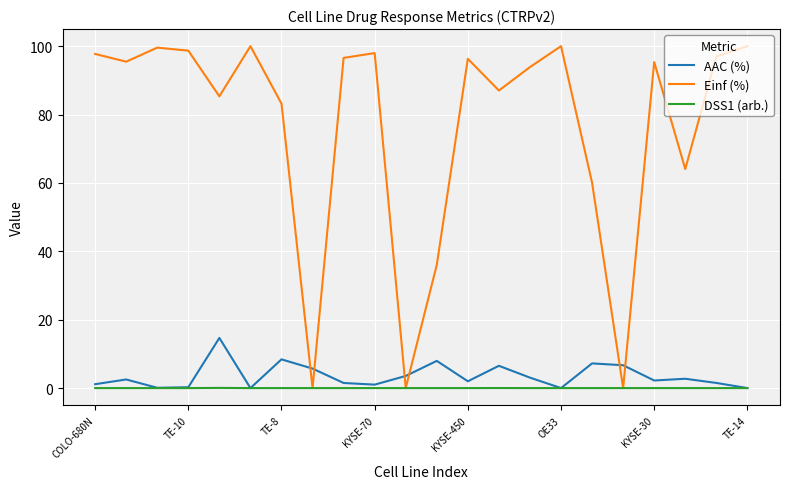

What is the difference between the maximum and second lowest values in the DSS1 (arb.) series?

0.1